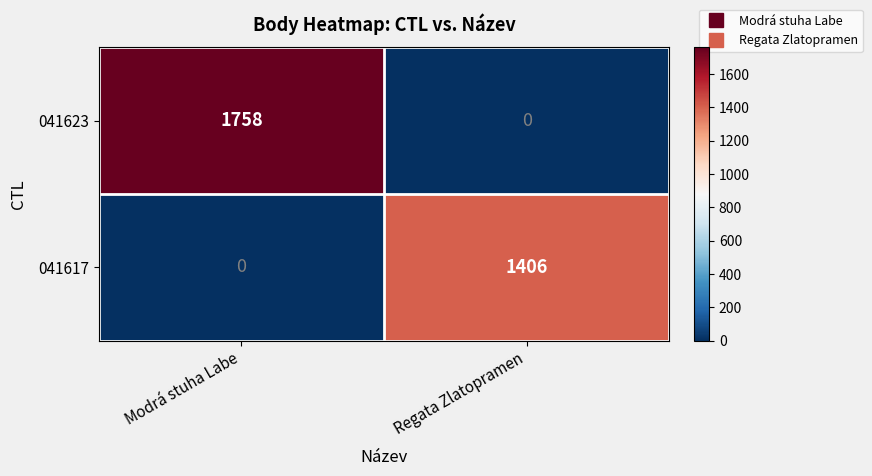

At which category is the sum across all series the highest?

Modrá stuha Labe